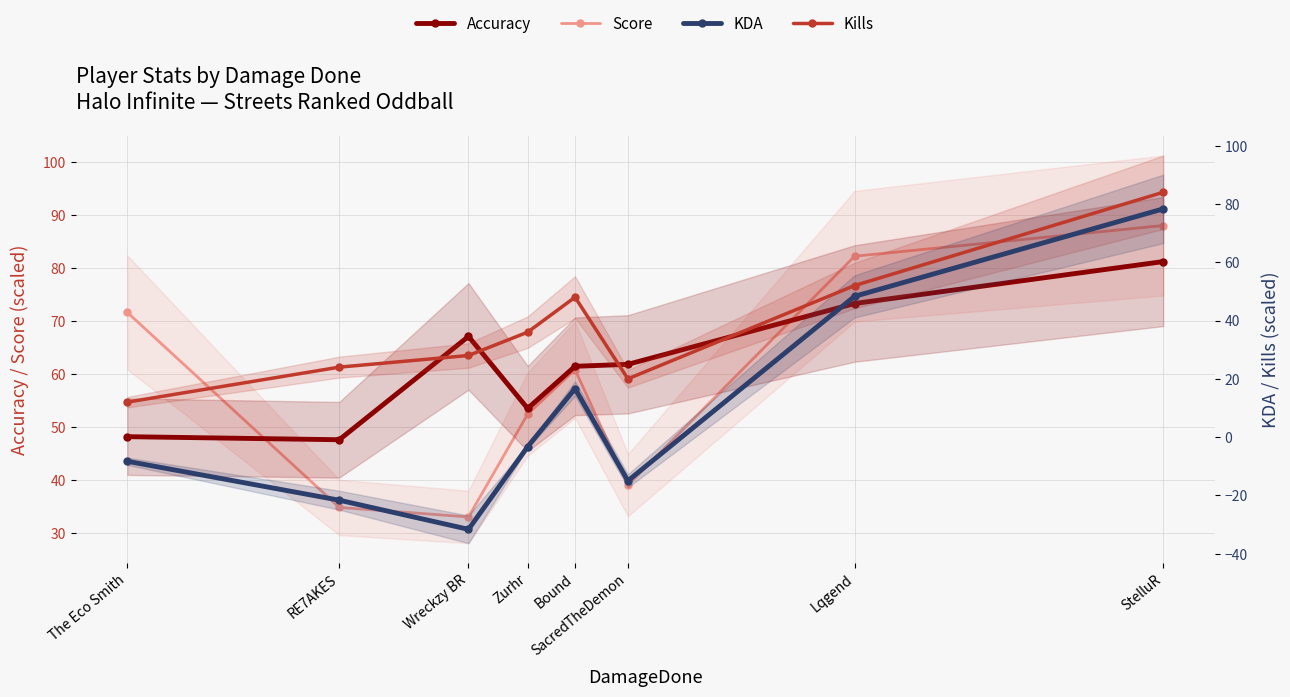

What position from the left is Lqgend?

7